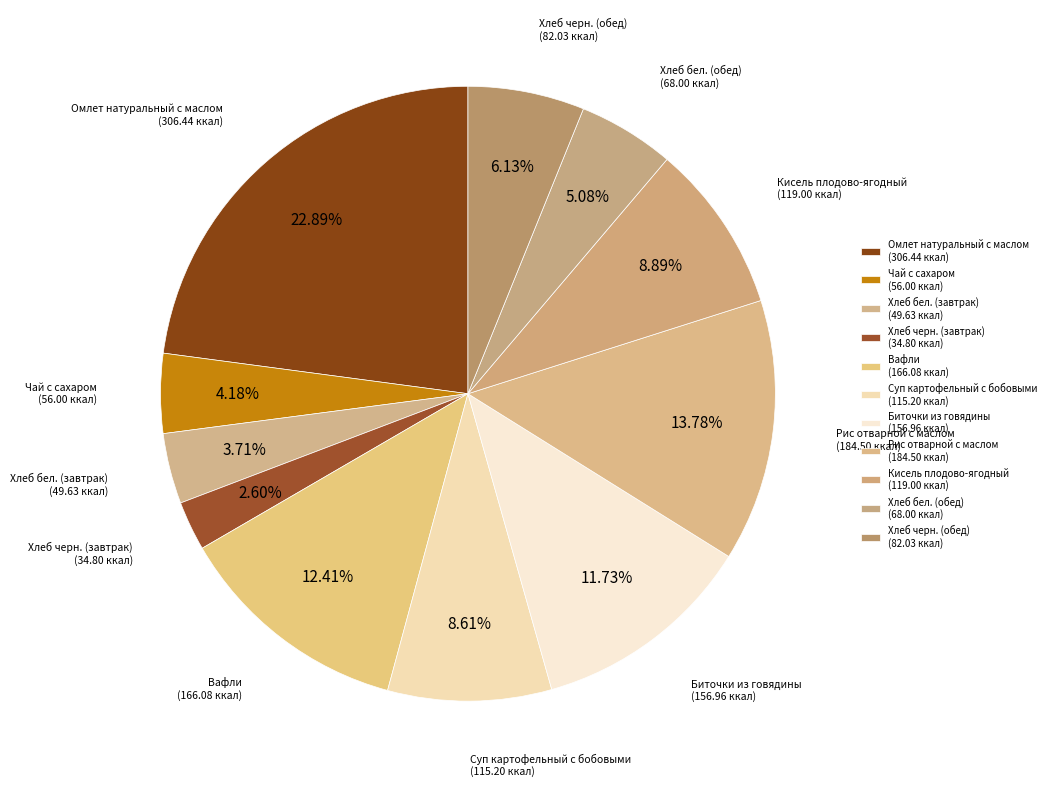

Does Хлеб черн. (завтрак) represent more than half of the total?

No